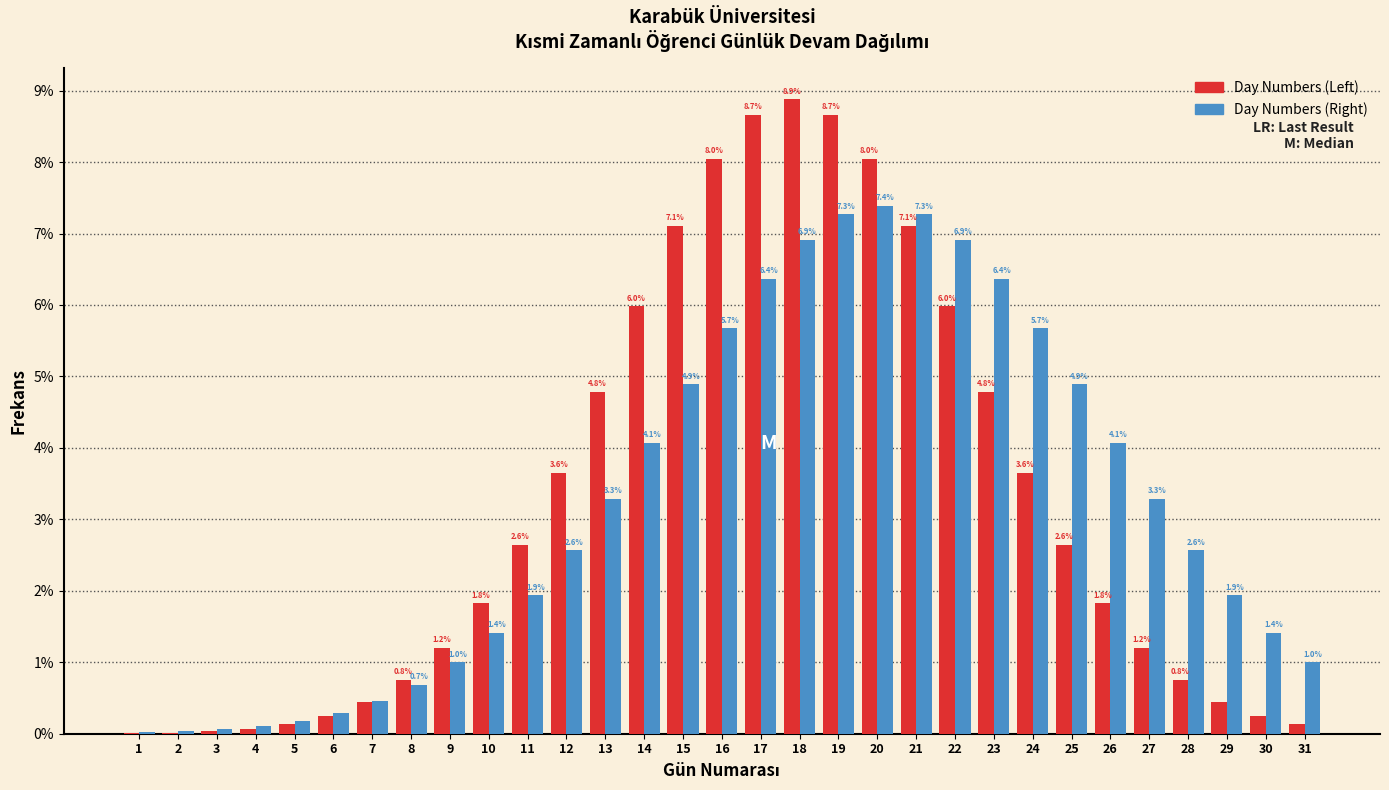

What is the approximate value of Day Numbers (Right) at 12?

2.6